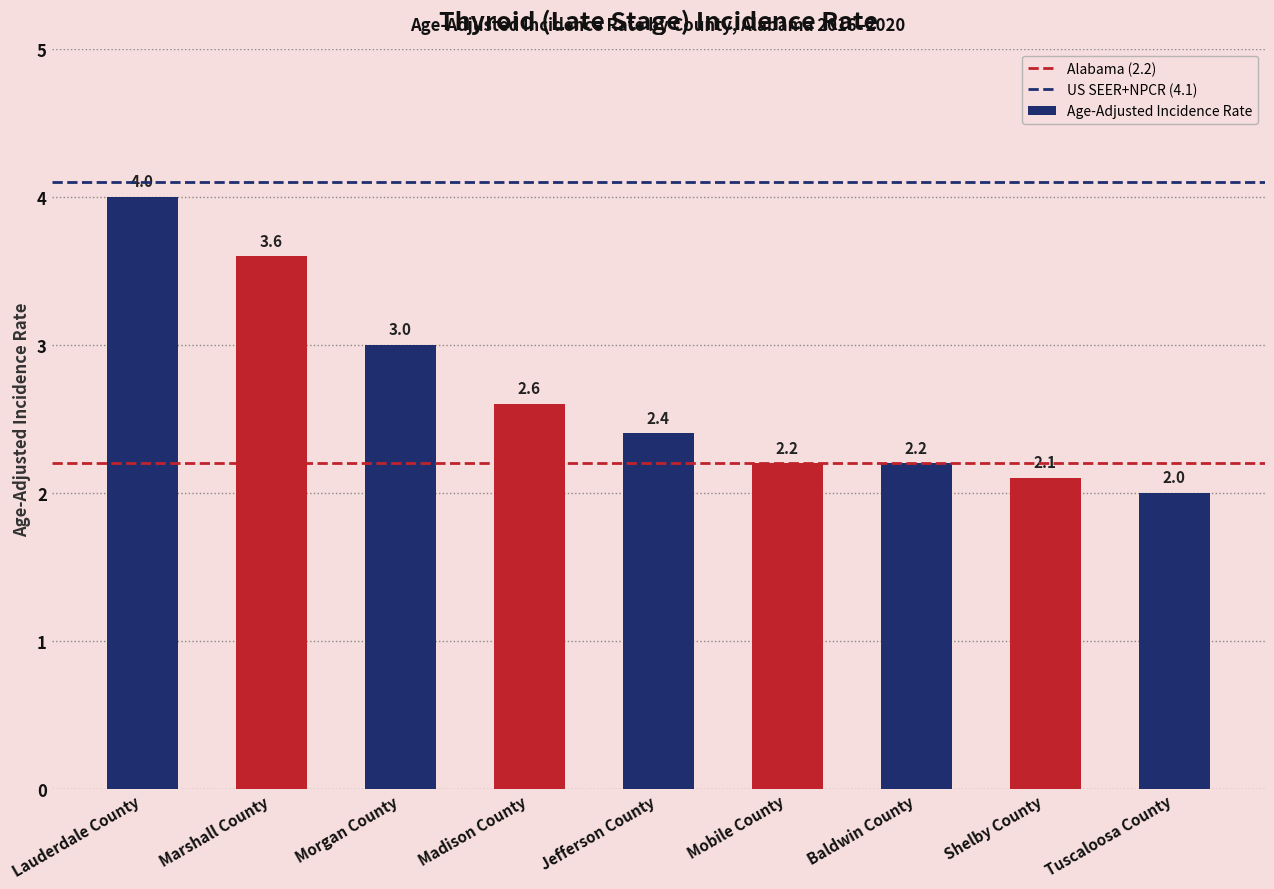

Is it true that the value at Lauderdale County is 4.0?

True